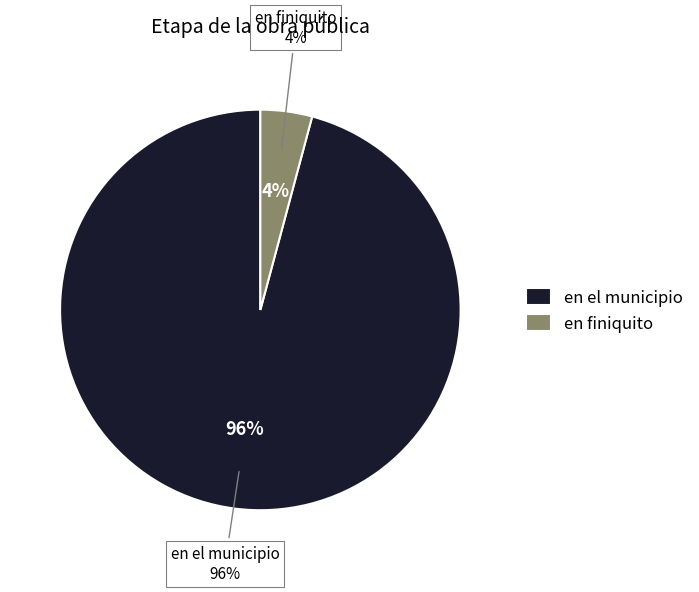

Which category has the biggest portion of the pie?

en el municipio